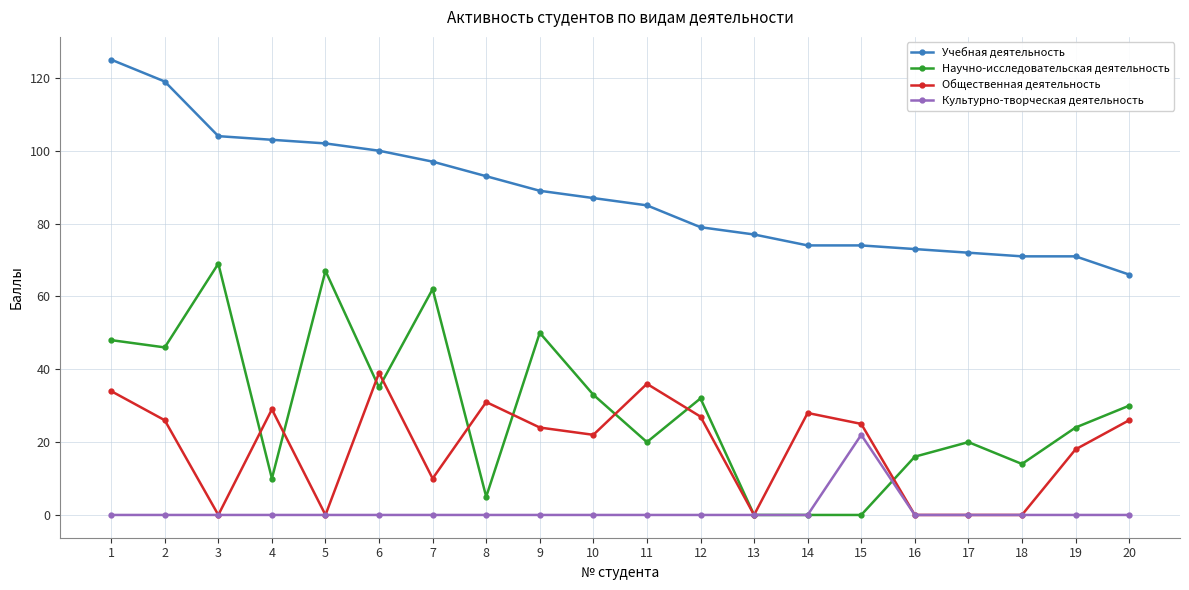

After their last crossing, which series has the higher values: Научно-исследовательская деятельность or Культурно-творческая деятельность?

Научно-исследовательская деятельность